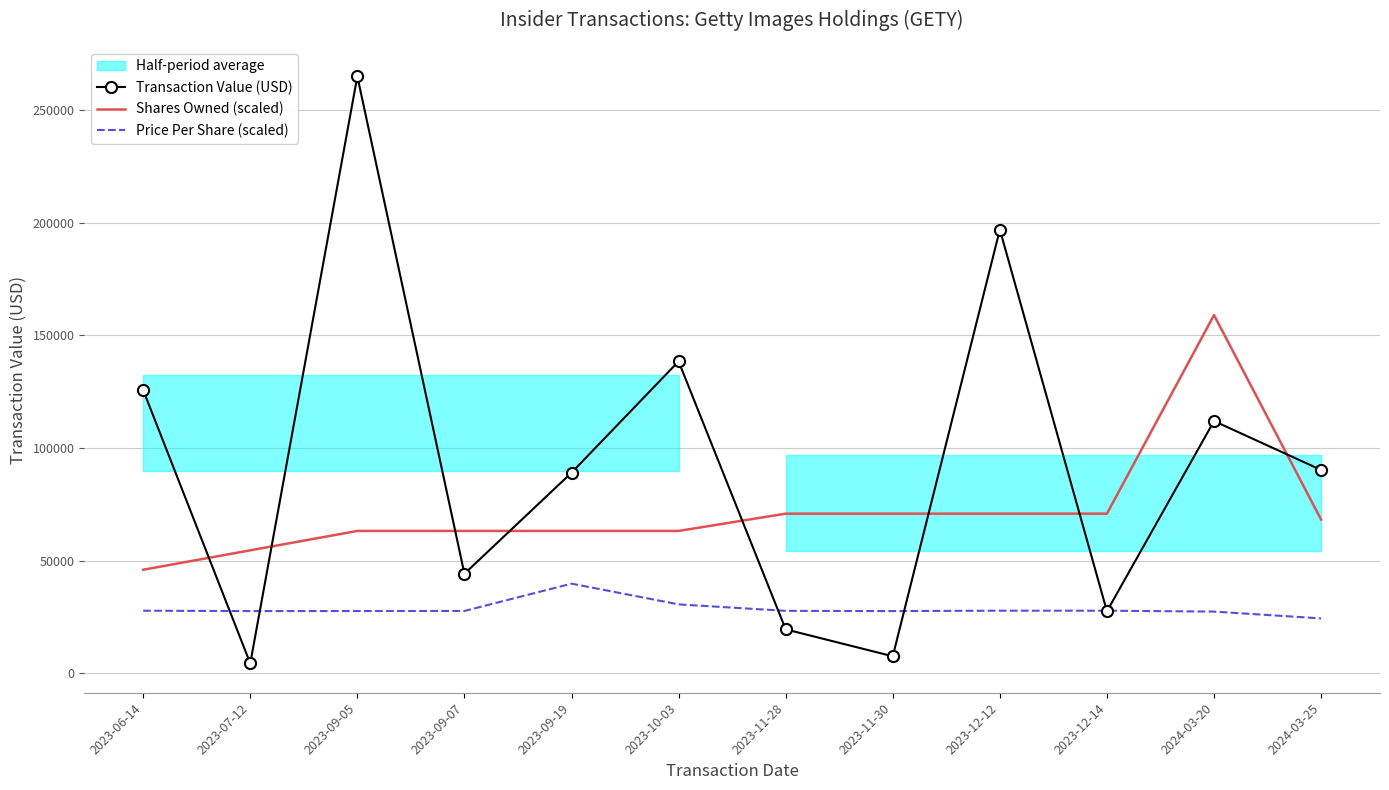

Where is Transaction Value (USD) nearest to the value 134726?

2023-10-03